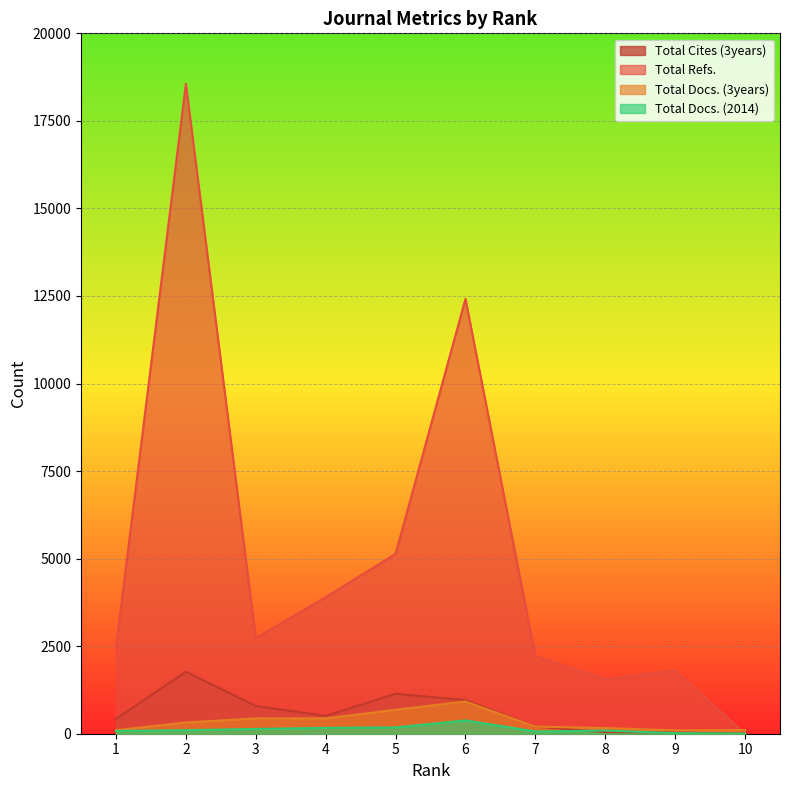

Which series has the widest spread of values?

Total Refs.